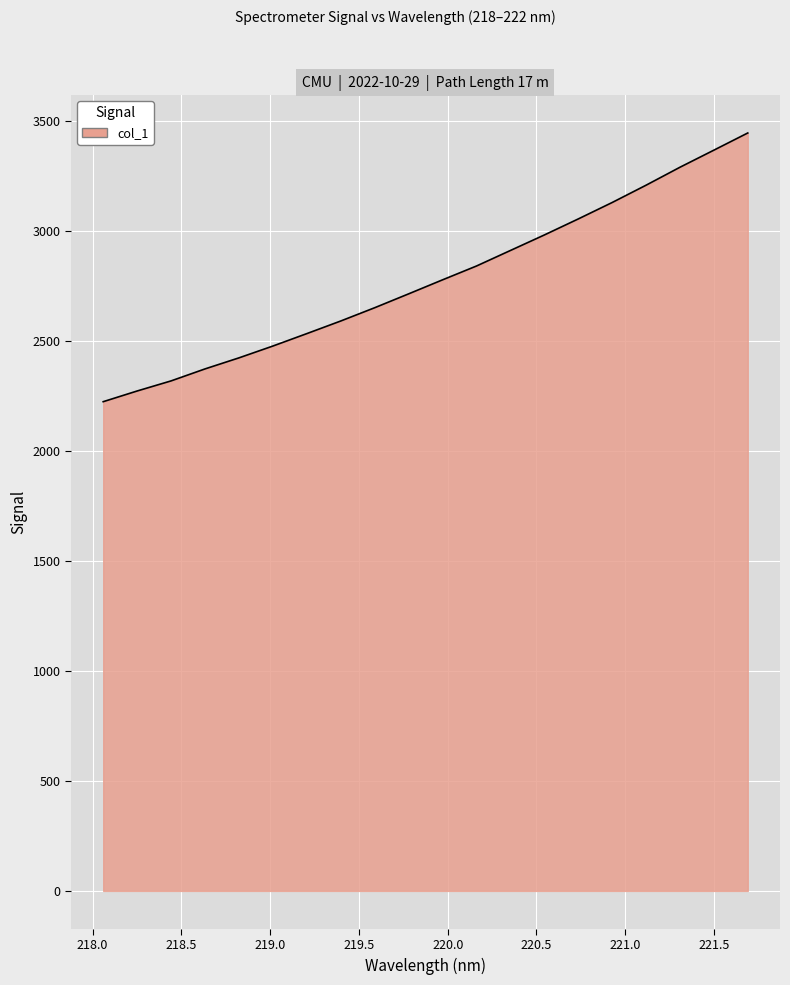

Count the number of categories in the chart.

20